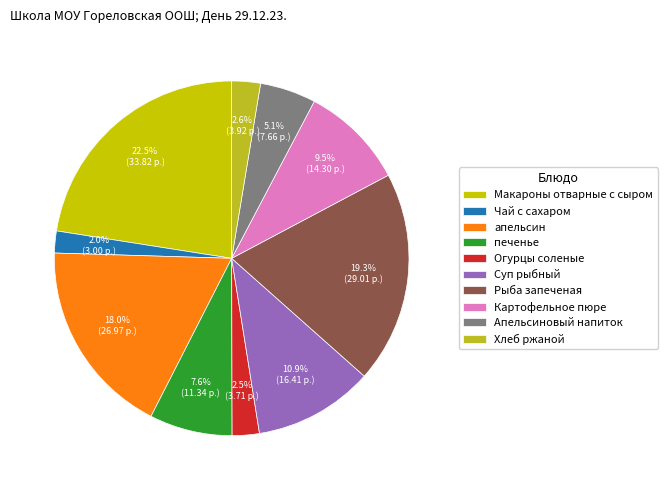

Combined, do апельсин and печенье account for over 50%?

No